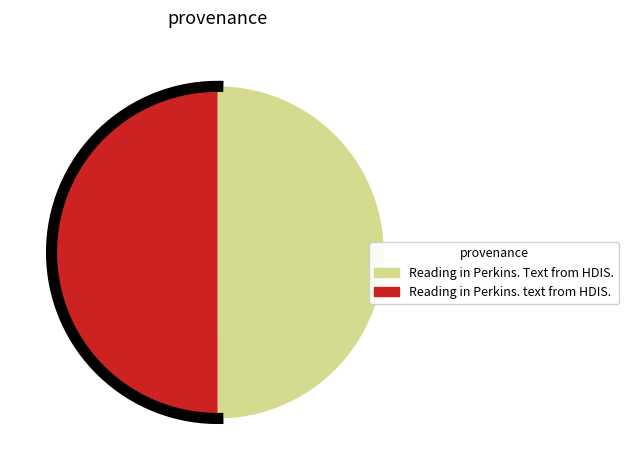

The Reading in Perkins. text from HDIS. slice represents 44% of the pie. True or false?

False